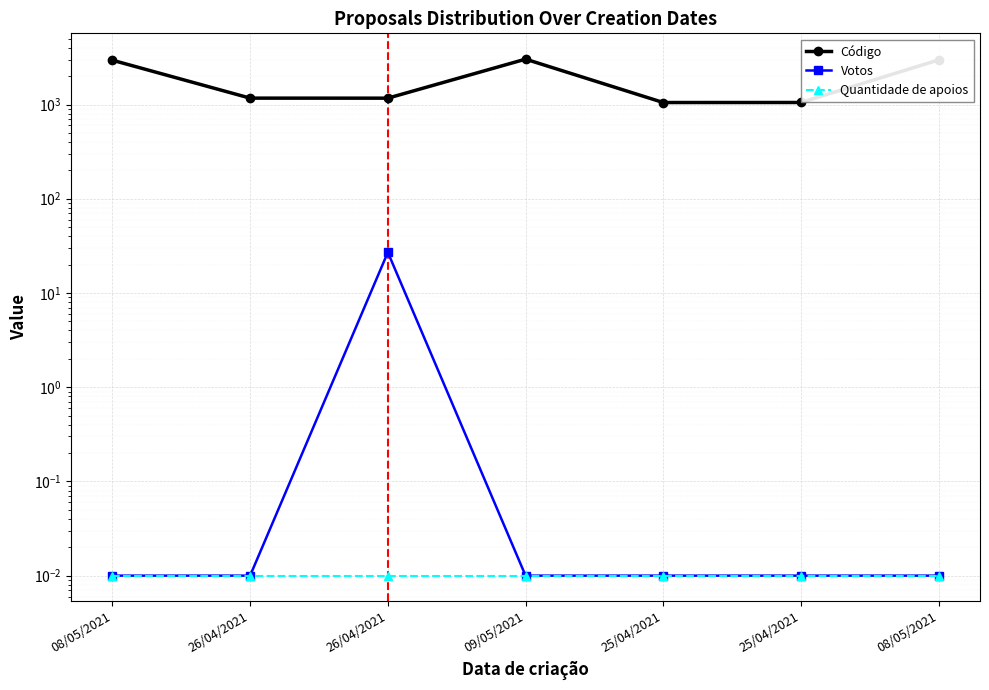

True or false: Quantidade de apoios and Código intersect in this chart.

False